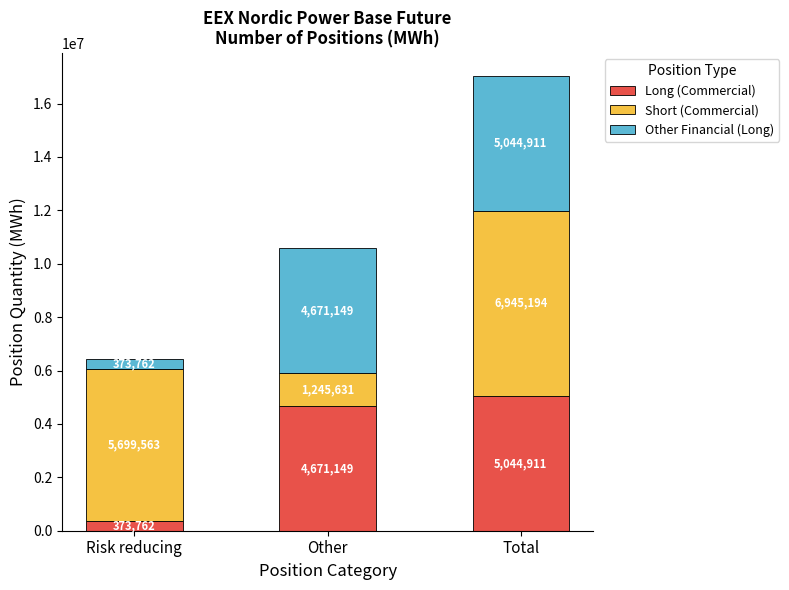

At which category is the sum across all series the highest?

Total